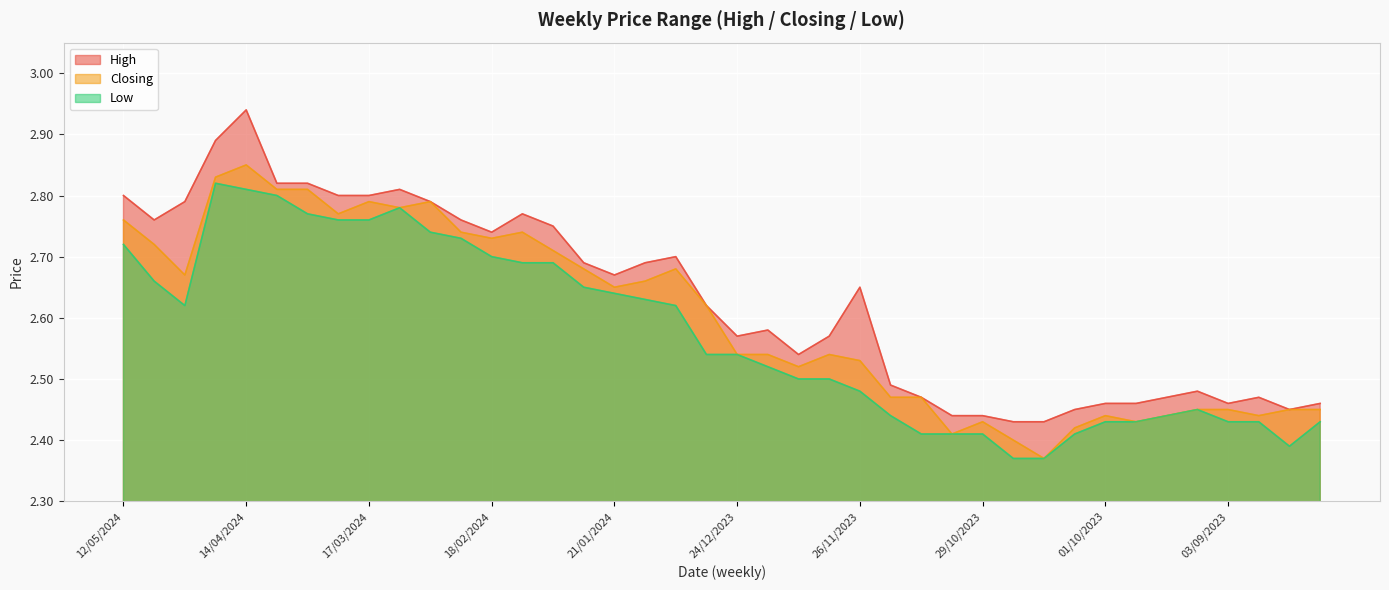

Rank the series at 03/09/2023 from highest to lowest value.

High, Closing, Low